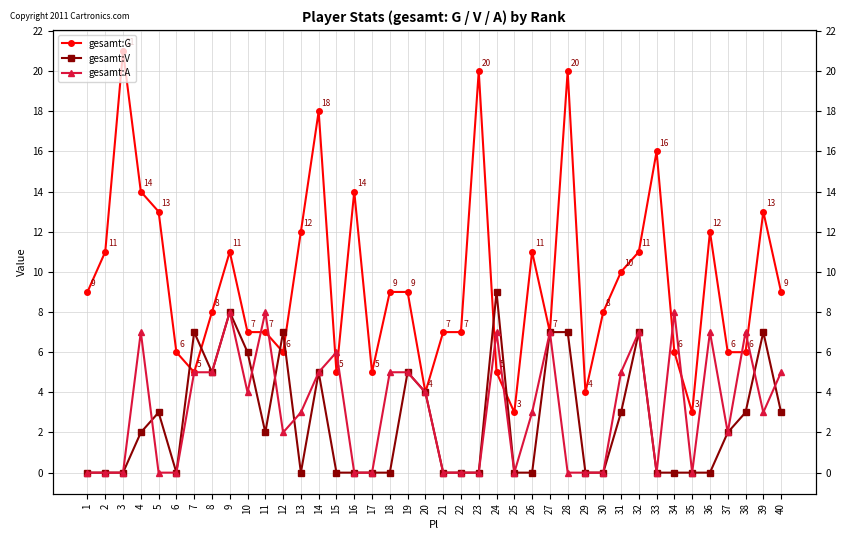

Where is the first local minimum for gesamt:V?

6